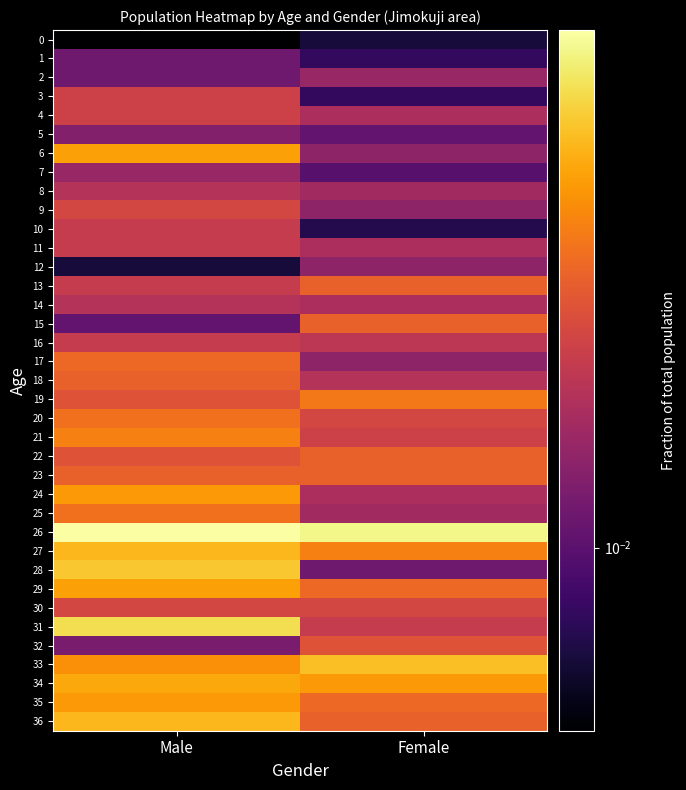

At which category is the sum across all series the highest?

Male